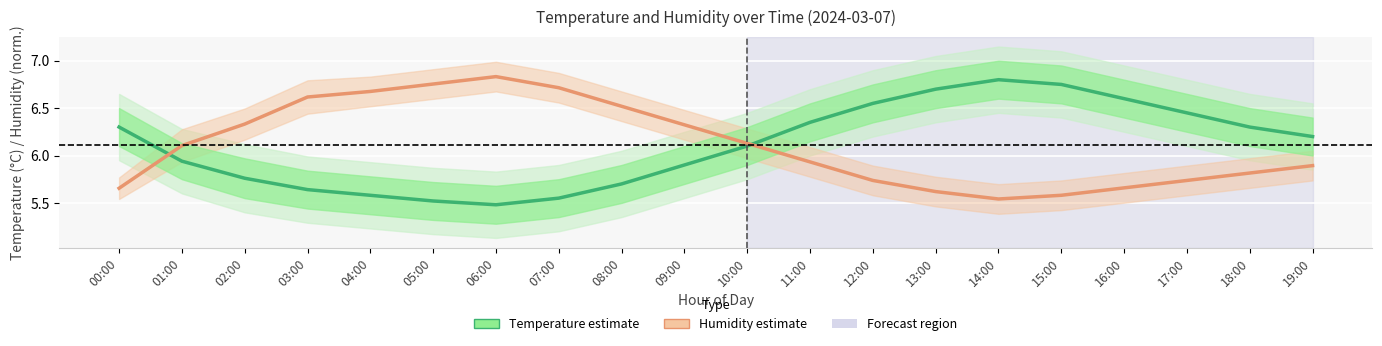

What is the difference between the second highest and minimum values in the Humidity (%) [normalized] series?

1.2